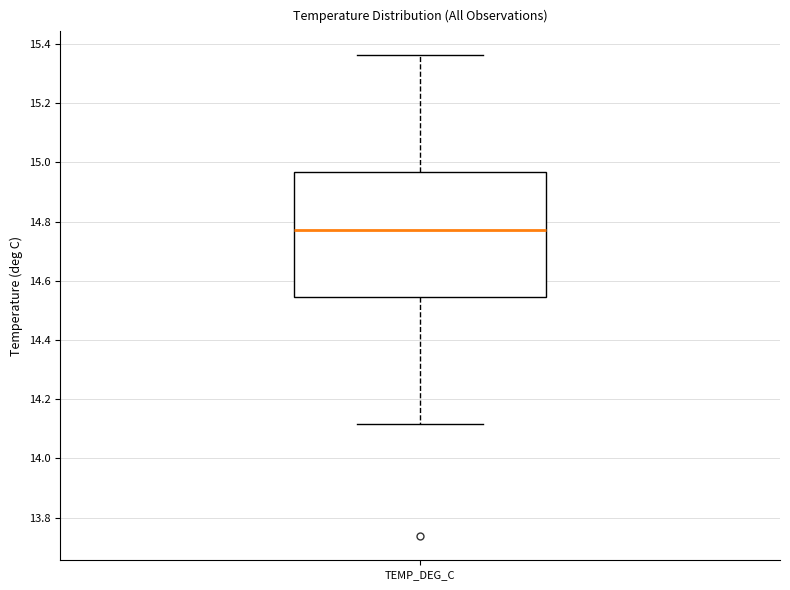

Where does the lower whisker of the box for TEMP_DEG_C end on the y-axis? The values are not printed on the chart, so give them approximately, as read against the axis.

14.12